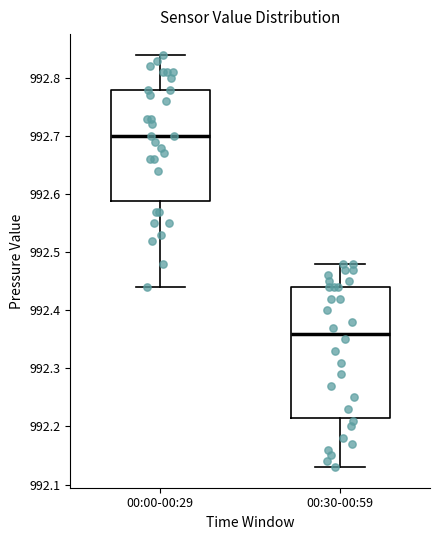

Where does the upper whisker of the box for 00:00-00:29 end on the y-axis? The values are not printed on the chart, so give them approximately, as read against the axis.

992.84